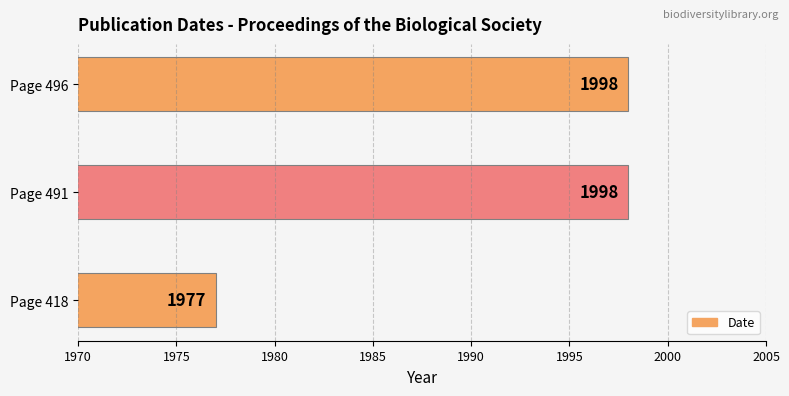

The chart shows a value of 3293 at Page 491. True or false?

False